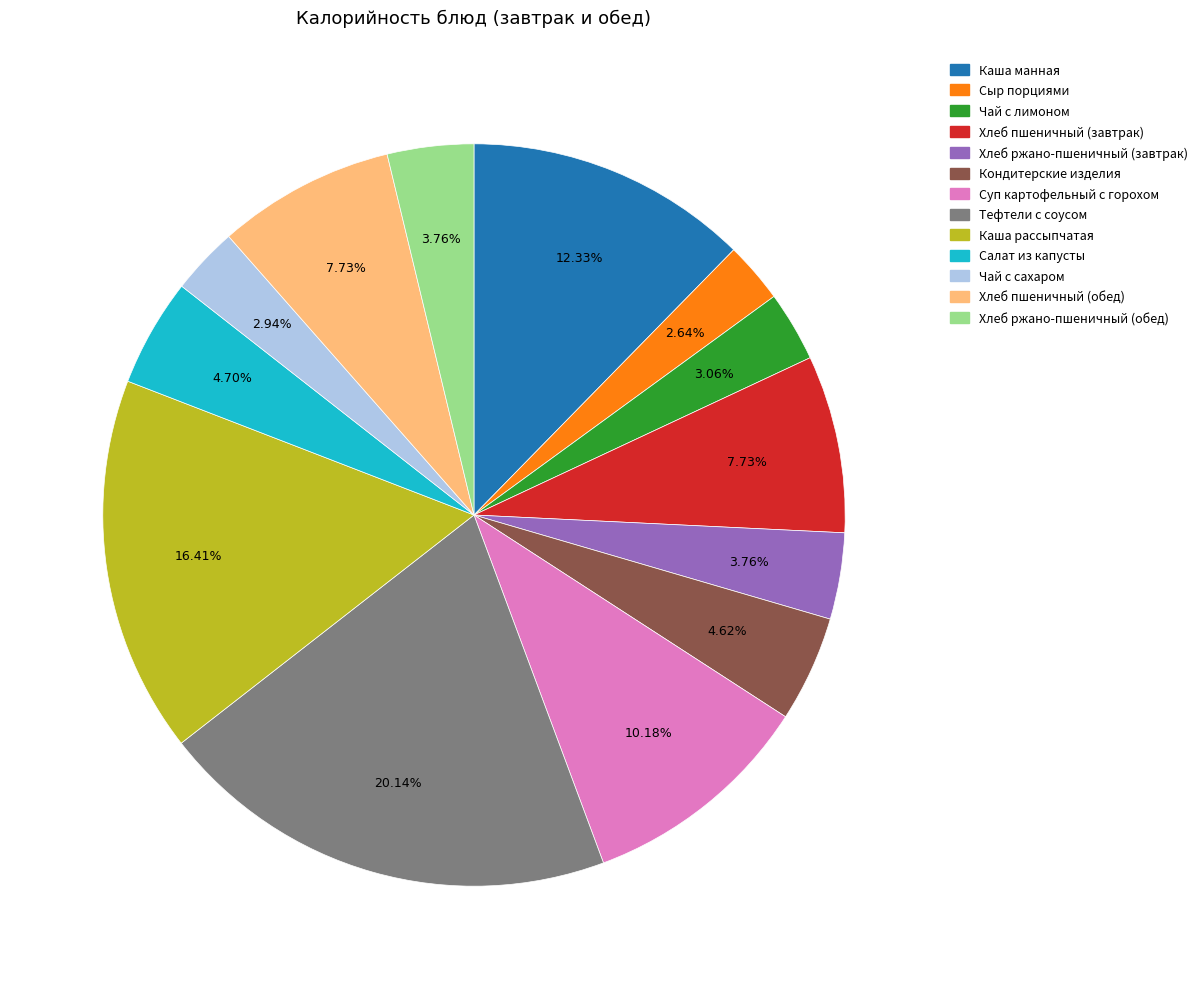

True or false: Чай с сахаром accounts for 3% of the total.

True